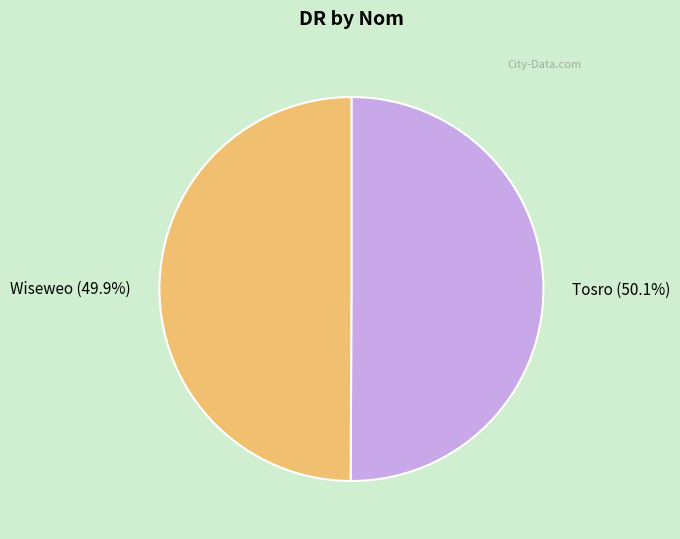

How many slices are in this pie chart?

2